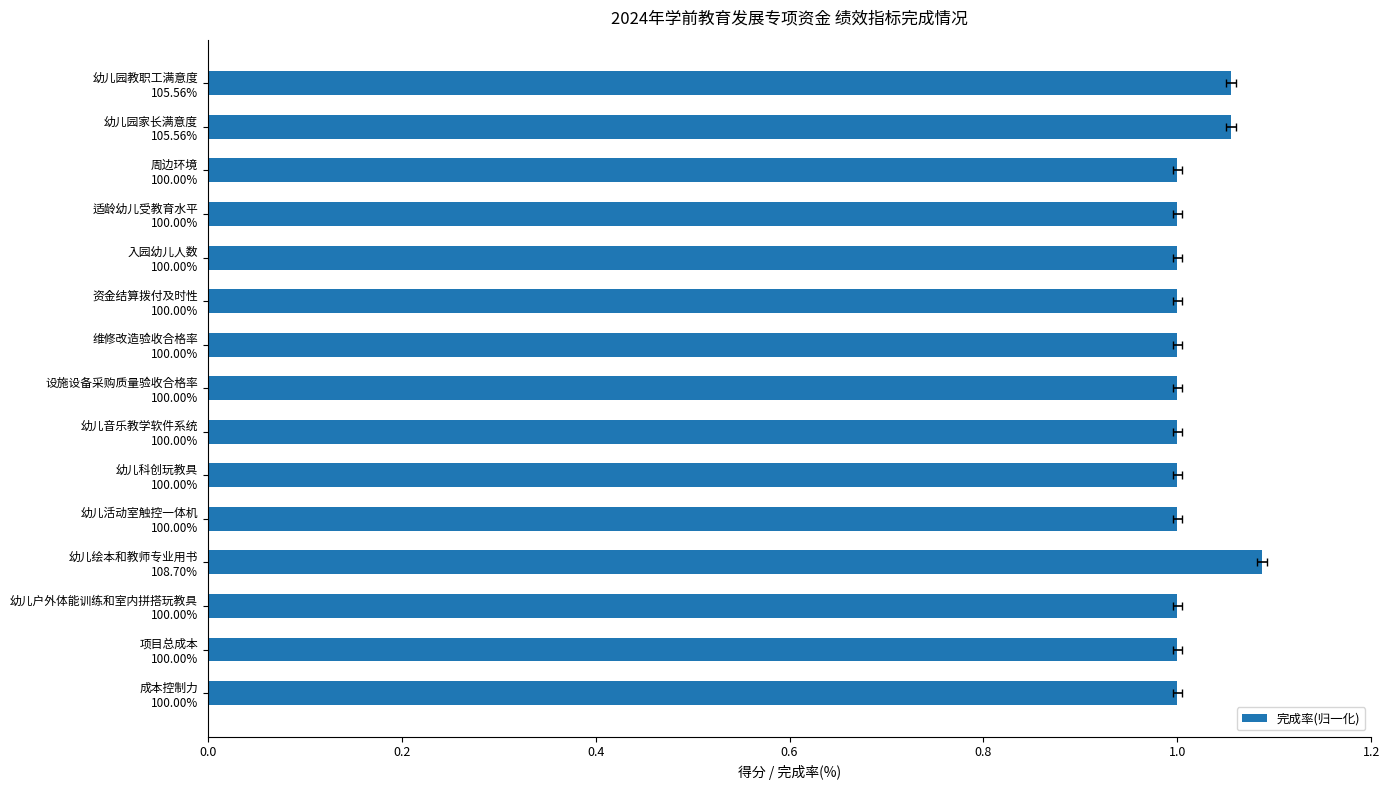

How many values exceed 1?

3